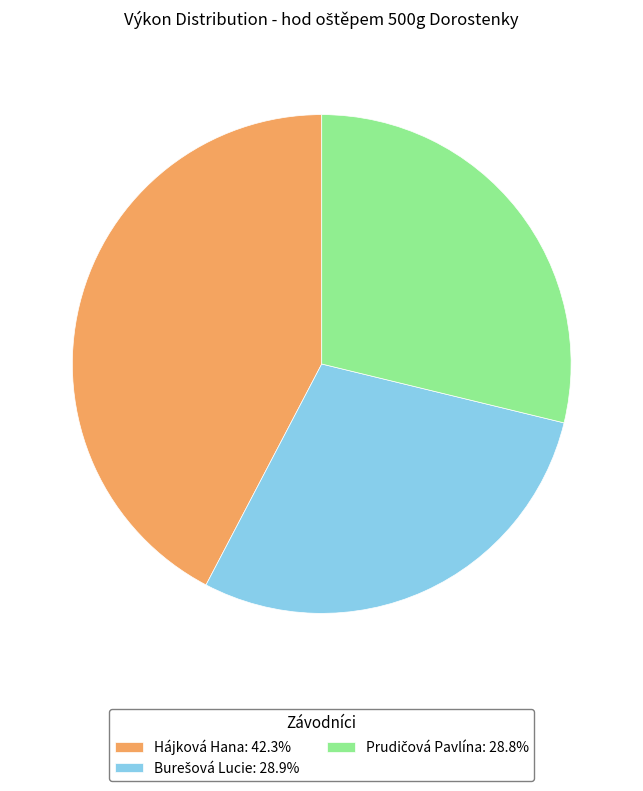

Is there a majority slice in this chart?

No